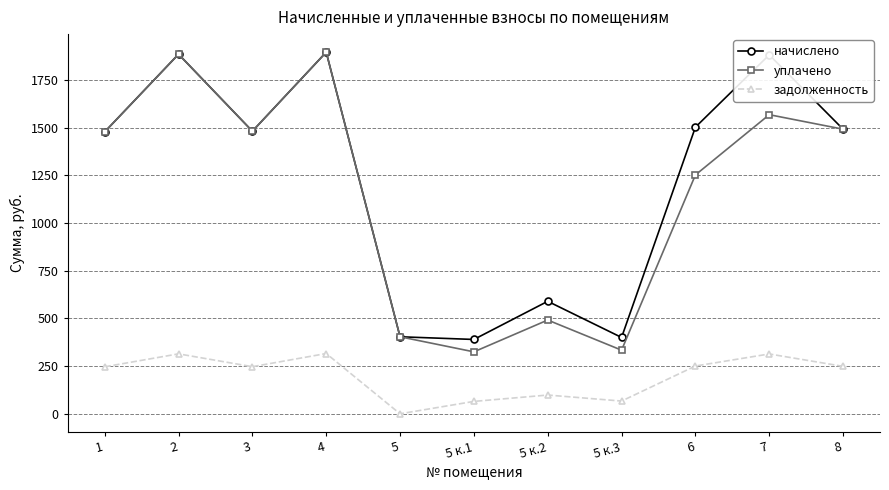

What is the value of the задолженность point at the 7th from the left?

98.3